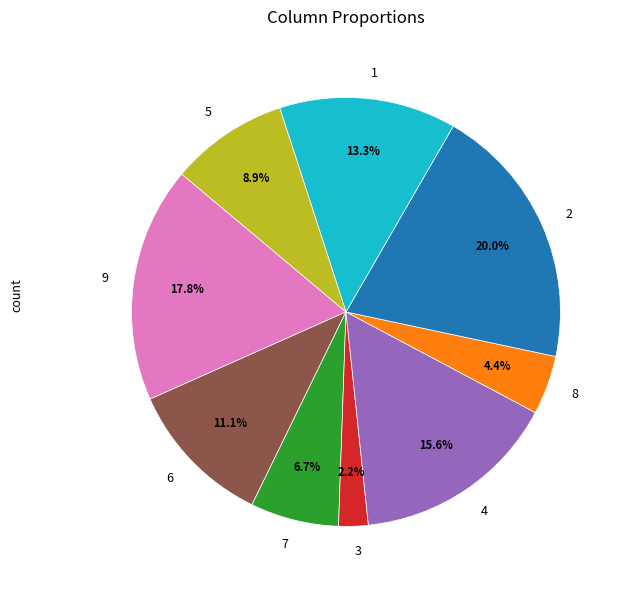

Rank the categories by value from highest to lowest.

2, 9, 4, 1, 6, 5, 7, 8, 3